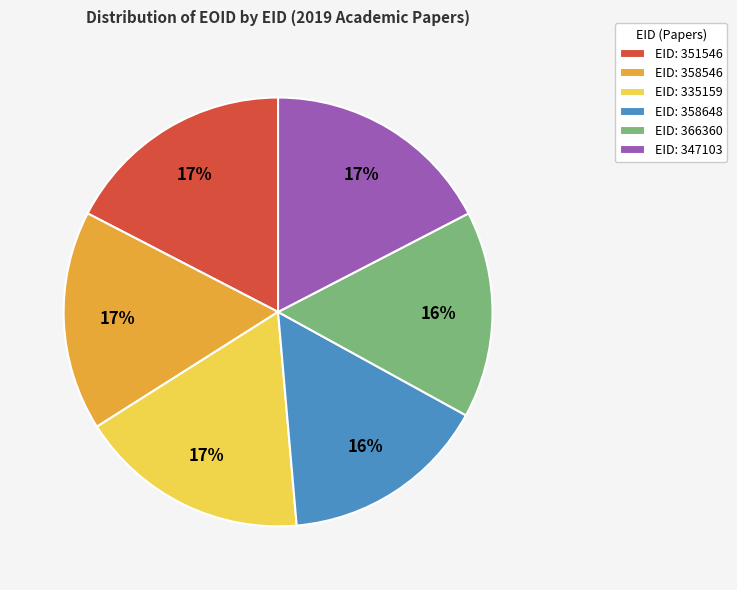

True or false: EID: 358546 accounts for 17% of the total.

True